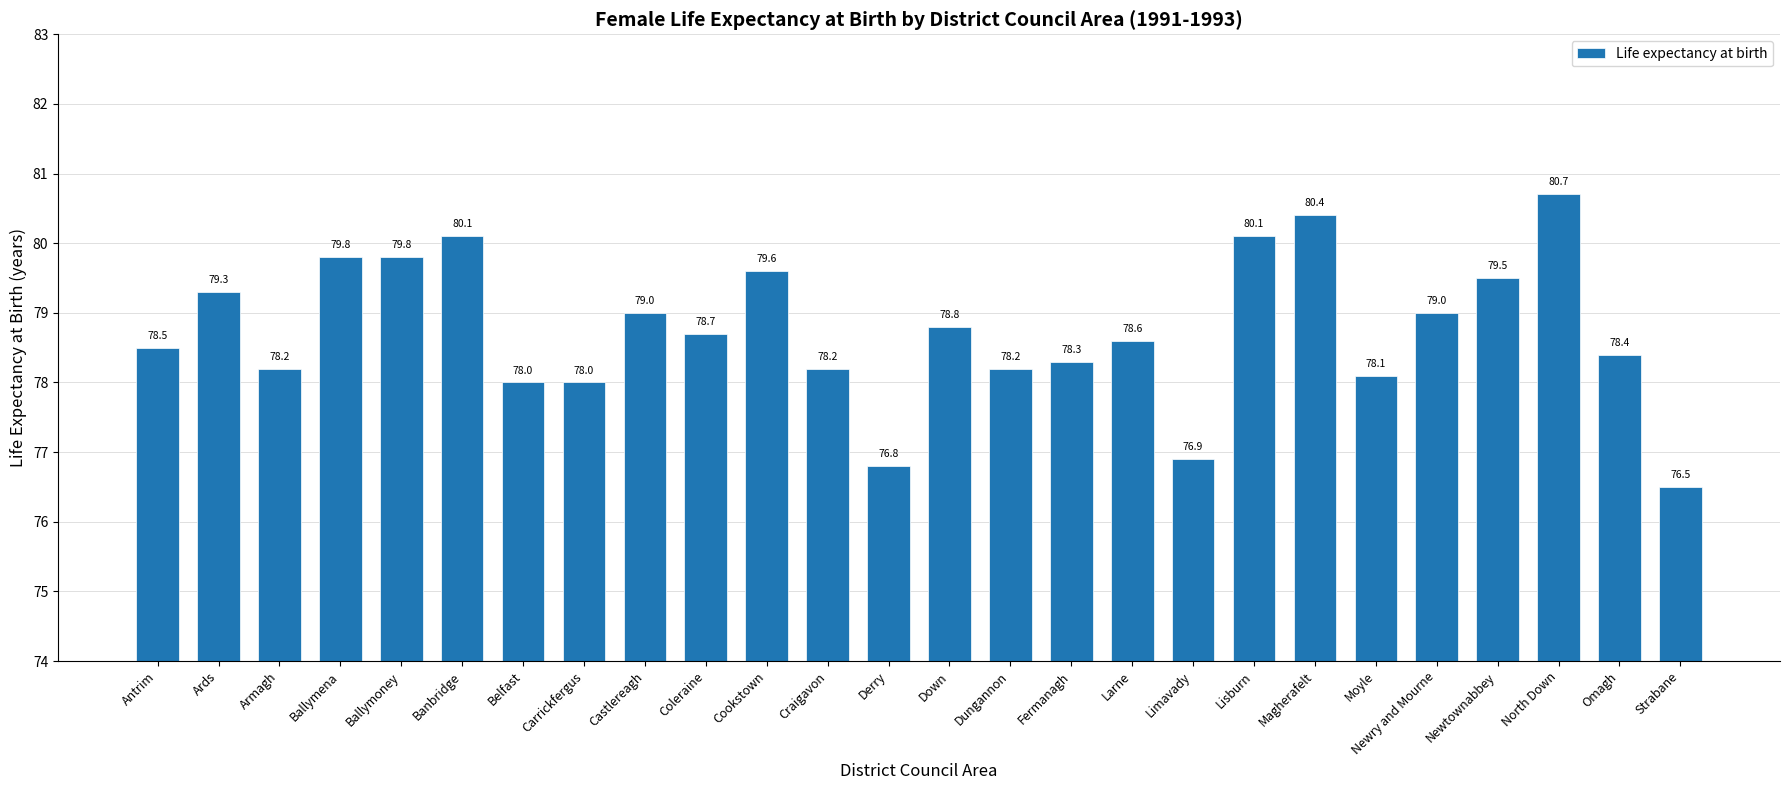

What is the ratio of the value at Down to the value at Lisburn?

1.0